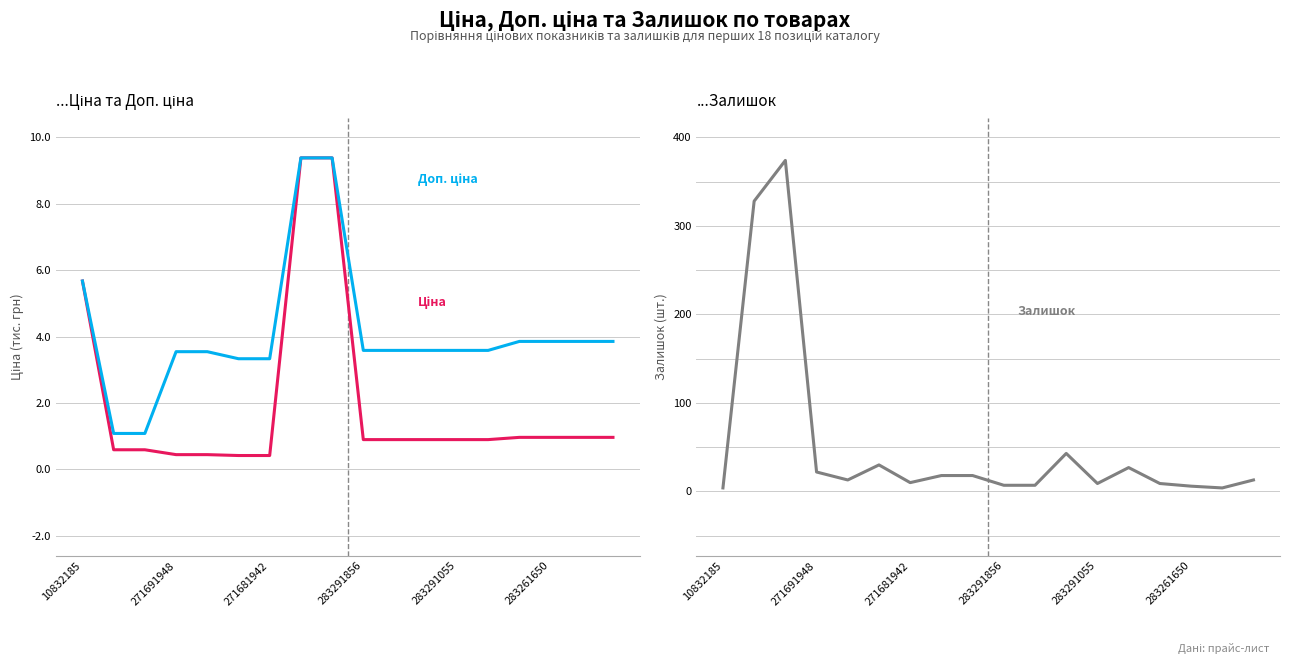

Between which two adjacent categories do Доп. ціна and Залишок first intersect?

10832185 and 271691948